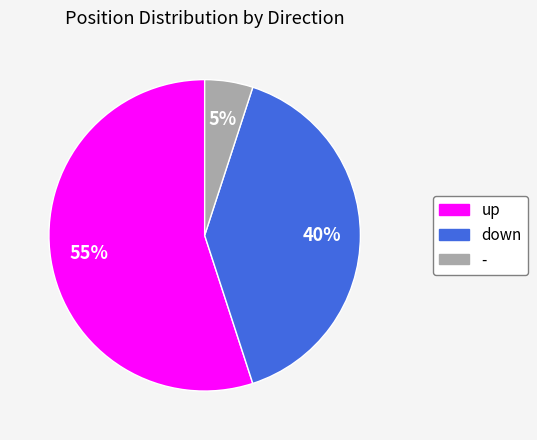

To the nearest percent, what is the average slice percentage?

33%